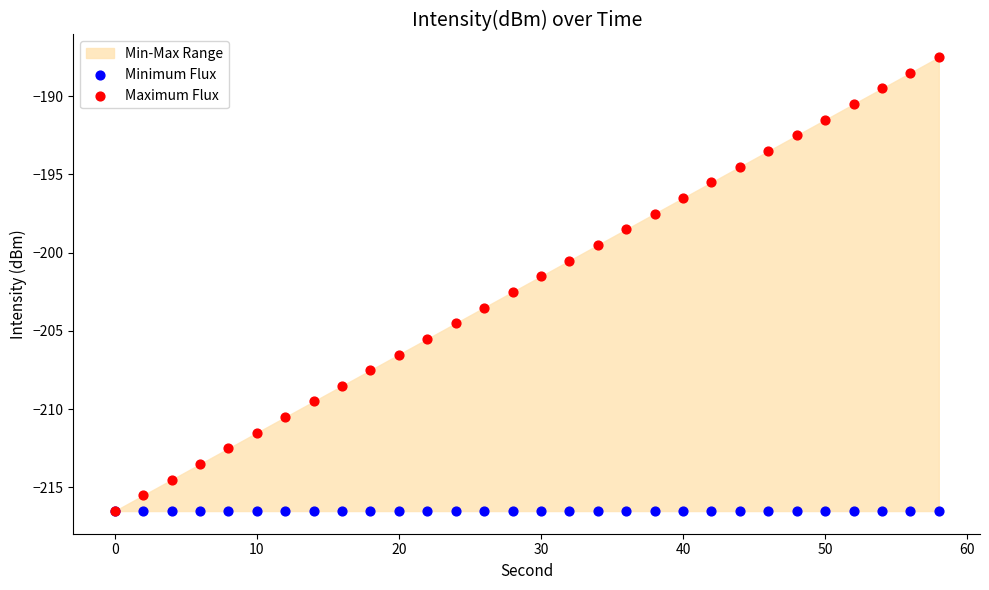

Which series reaches the minimum Y coordinate?

Minimum Flux